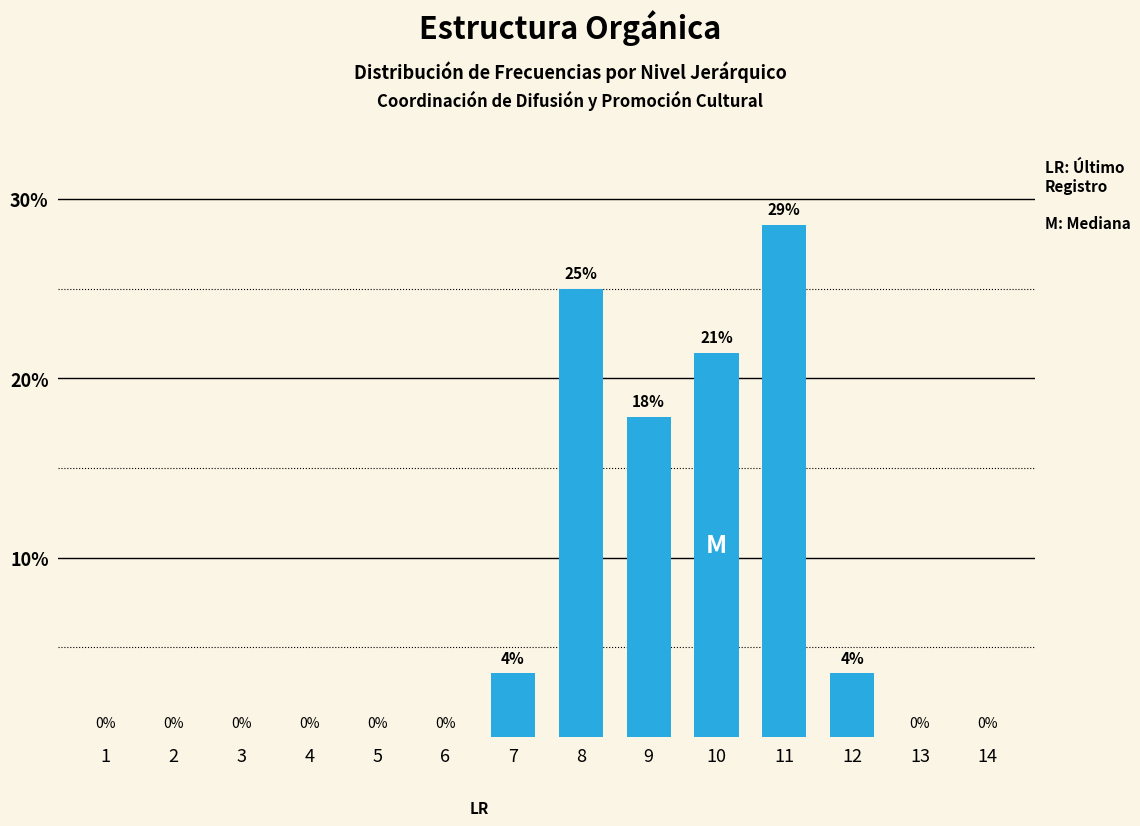

Between 11 and 4, which is larger?

11